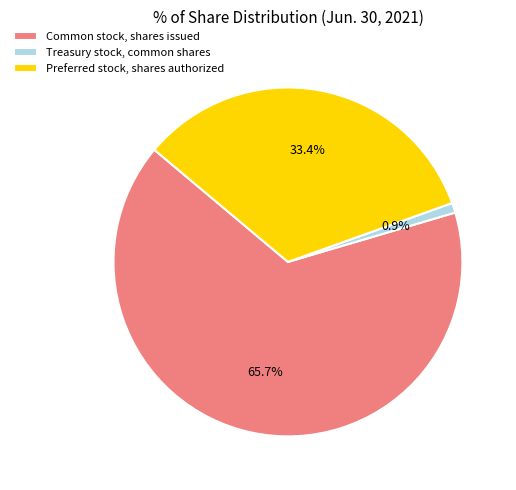

To the nearest percent, what portion does Treasury stock, common shares represent?

1%